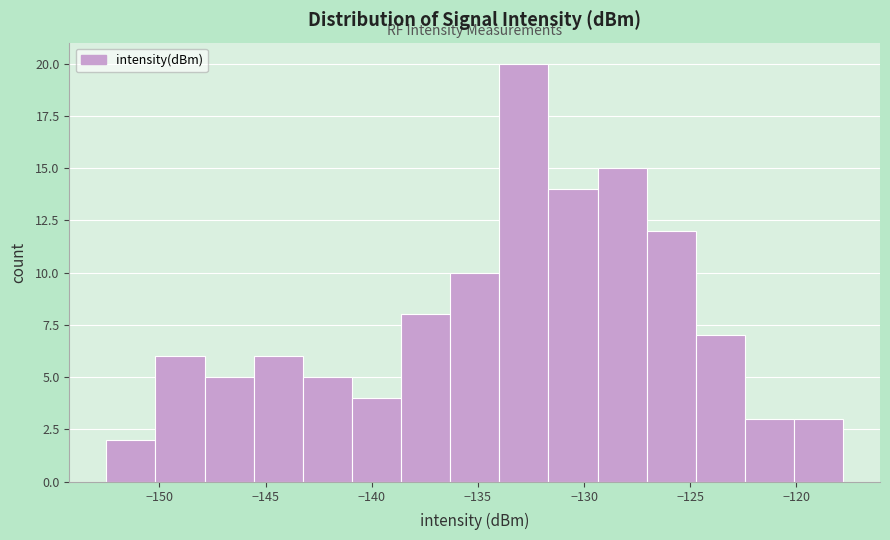

Which range on the x-axis has the tallest bar?

-134.0 to -131.5